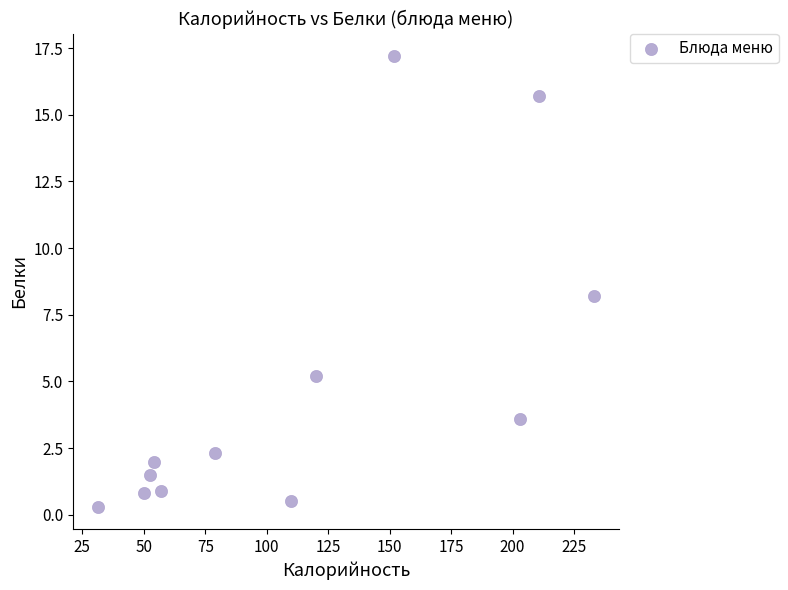

What Y value in the scatter plot is closest to 8?

8.2